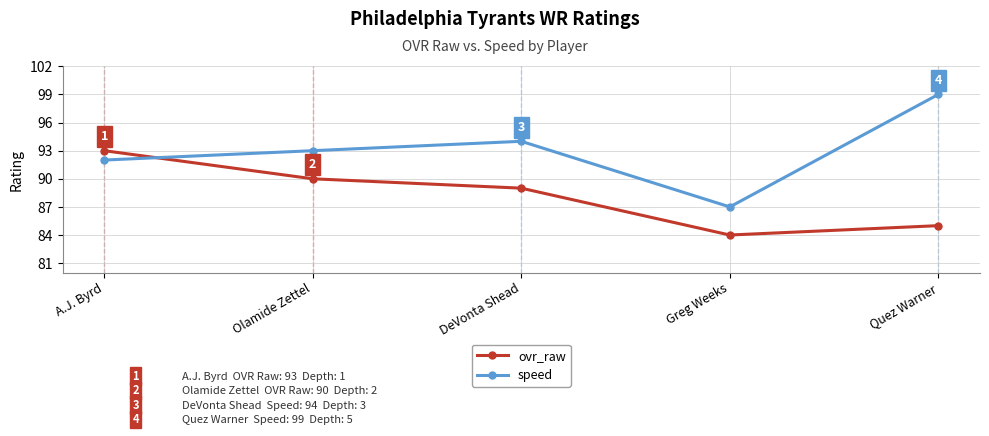

True or false: speed has more than 0 interior local peaks.

True